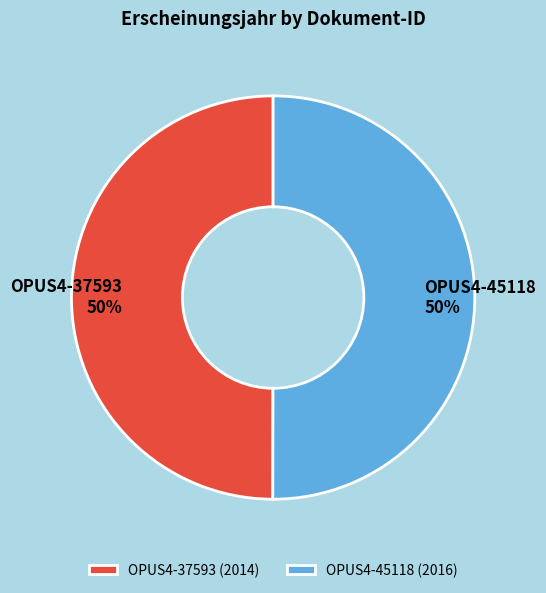

True or false: OPUS4-37593 (2014) accounts for 58% of the total.

False